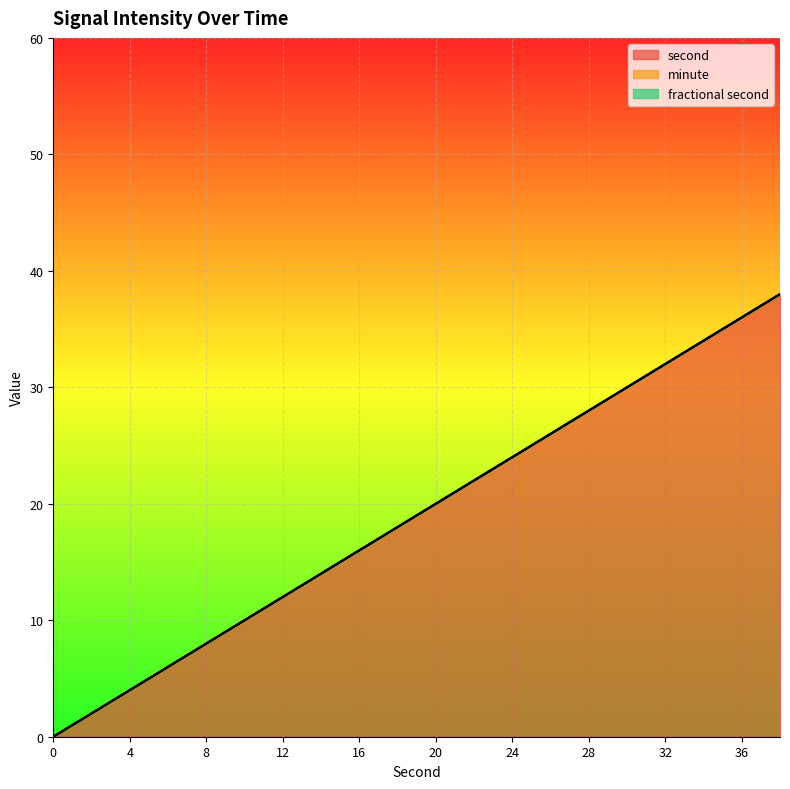

True or false: fractional second has more than 1 points higher than both neighbors.

False